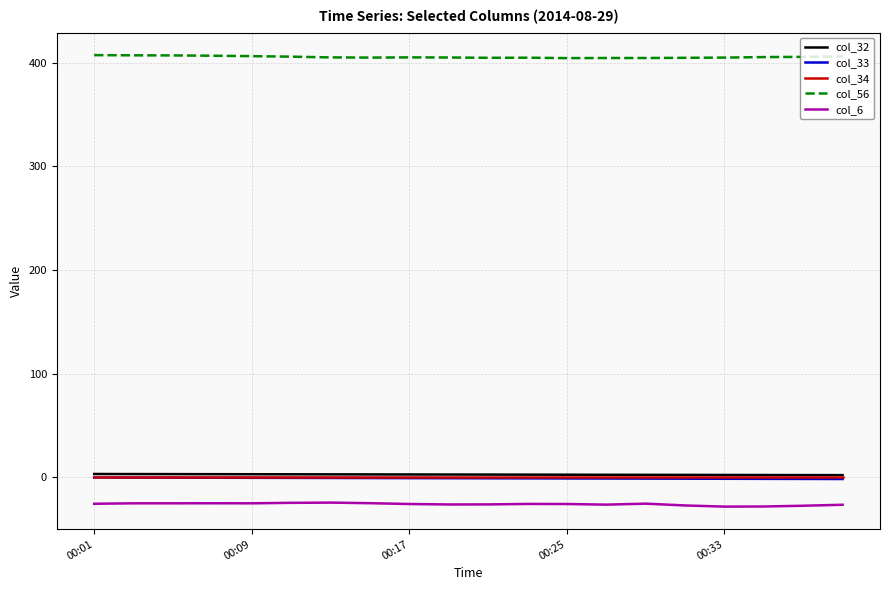

True or false: col_56 and col_6 intersect in this chart.

False